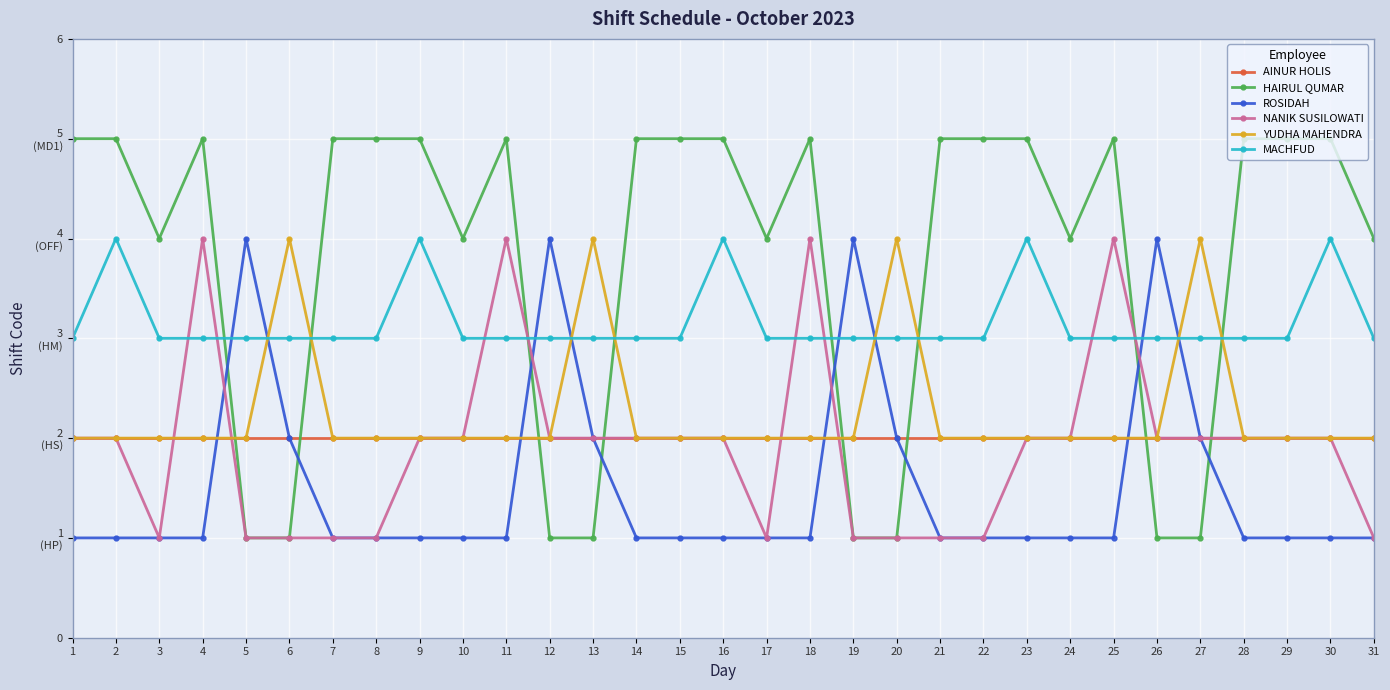

After their last crossing, which series has the higher values: YUDHA MAHENDRA or HAIRUL QUMAR?

HAIRUL QUMAR